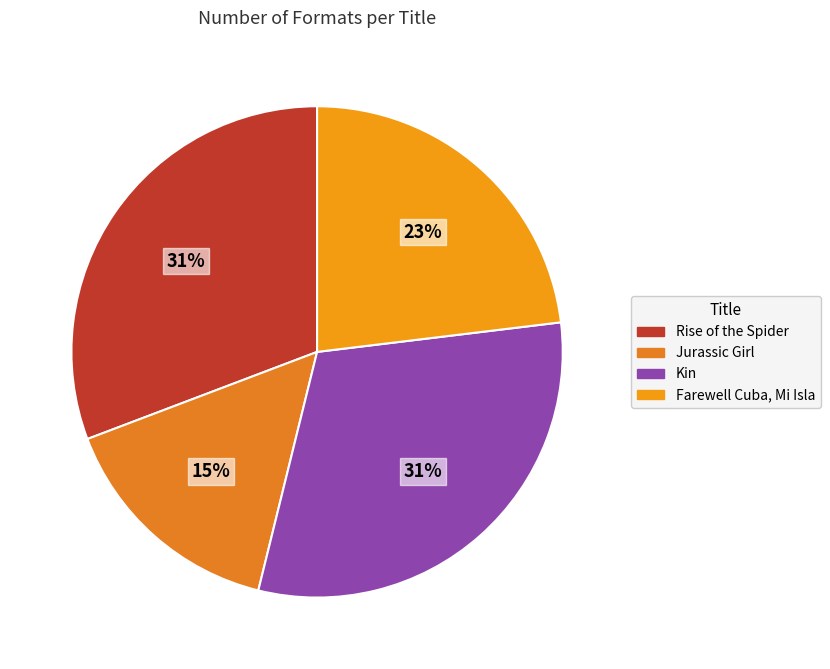

Between Kin and Jurassic Girl, which is larger?

Kin